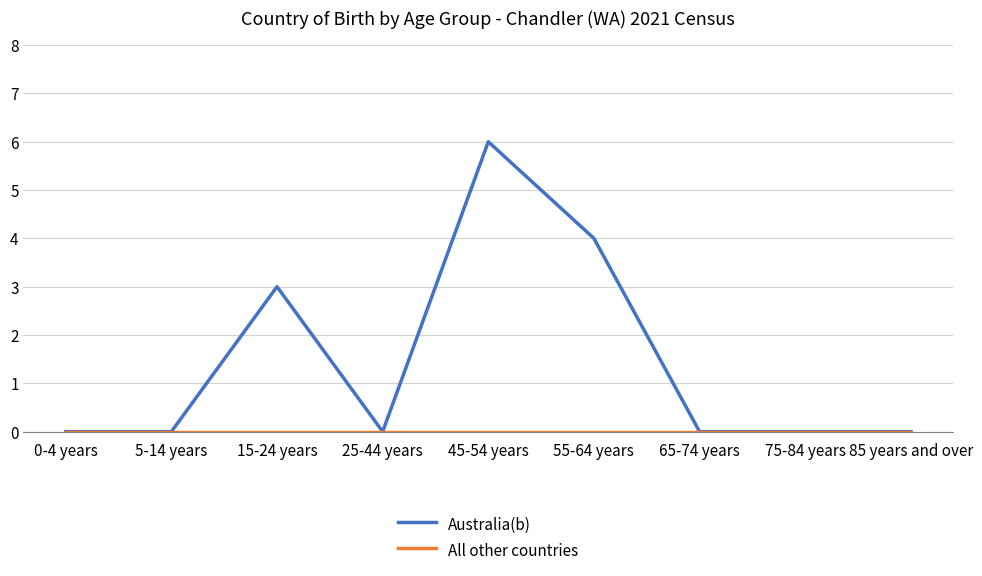

Which series has the largest range (max minus min)?

Australia(b)